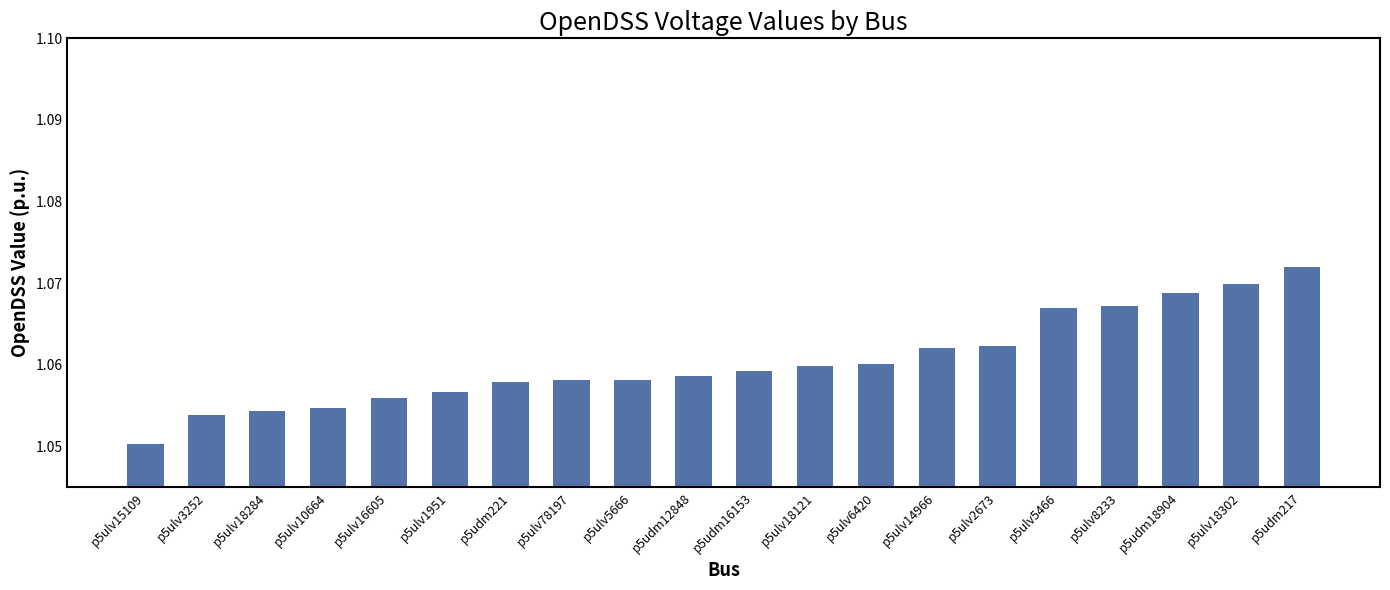

Approximately how many times larger is the value at p5ulv78197 compared to p5ulv5666?

1.0